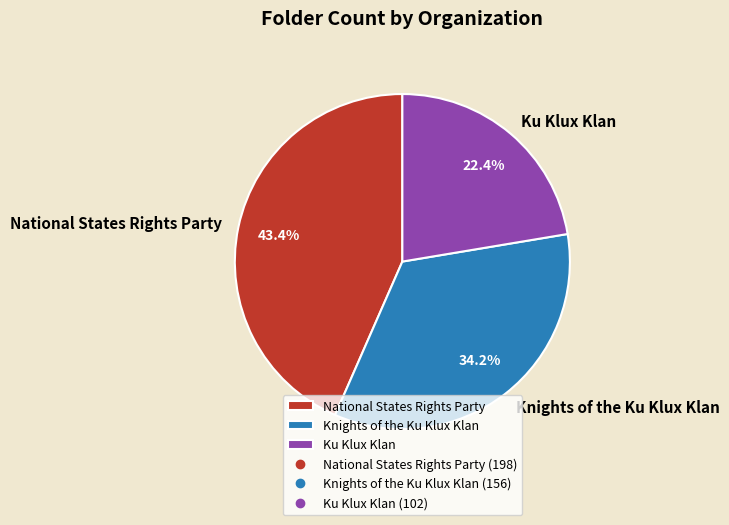

Is there any slice that represents more than half of the pie?

No